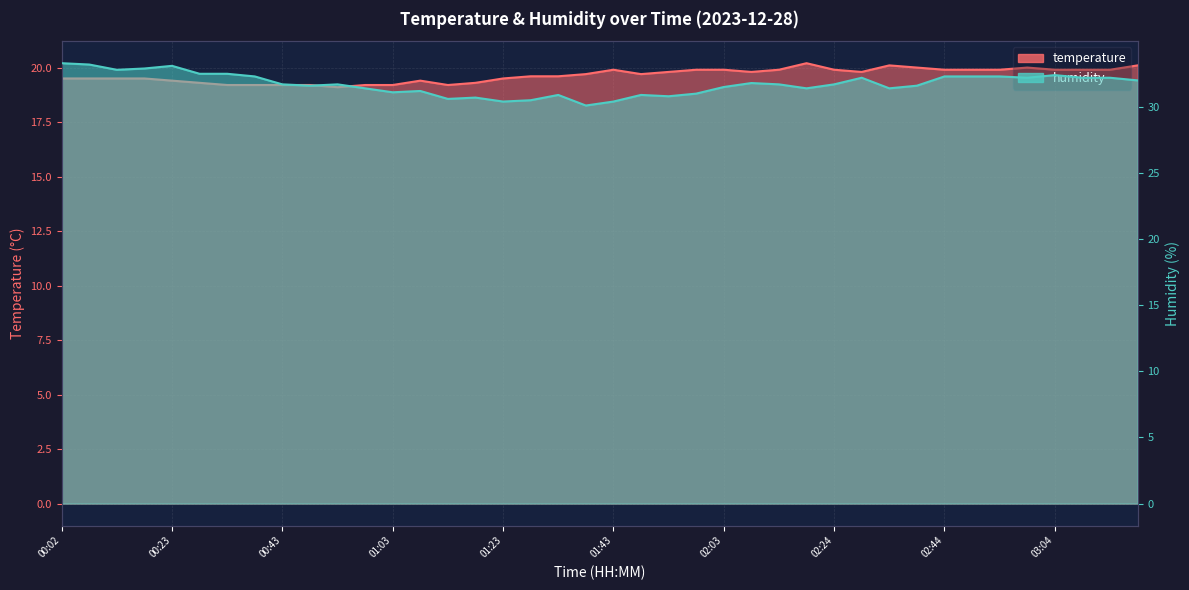

Reading left to right, transcribe all the data shown in this chart.

temperature: 00:02=19.5	00:07=19.5	00:13=19.5	00:18=19.5	00:23=19.4	00:28=19.3	00:33=19.2	00:38=19.2	00:43=19.2	00:48=19.2	00:53=19.1	00:58=19.2	01:03=19.2	01:08=19.4	01:13=19.2	01:18=19.3	01:23=19.5	01:28=19.6	01:33=19.6	01:38=19.7	01:43=19.9	01:48=19.7	01:53=19.8	01:58=19.9	02:03=19.9	02:08=19.8	02:14=19.9	02:19=20.2	02:24=19.9	02:29=19.8	02:34=20.1	02:39=20.0	02:44=19.9	02:49=19.9	02:54=19.9	02:59=20.0	03:04=19.9	03:09=19.9	03:14=19.9	03:19=20.1
humidity: 00:02=33.3	00:07=33.2	00:13=32.8	00:18=32.9	00:23=33.1	00:28=32.5	00:33=32.5	00:38=32.3	00:43=31.7	00:48=31.6	00:53=31.7	00:58=31.4	01:03=31.1	01:08=31.2	01:13=30.6	01:18=30.7	01:23=30.4	01:28=30.5	01:33=30.9	01:38=30.1	01:43=30.4	01:48=30.9	01:53=30.8	01:58=31.0	02:03=31.5	02:08=31.8	02:14=31.7	02:19=31.4	02:24=31.7	02:29=32.2	02:34=31.4	02:39=31.6	02:44=32.3	02:49=32.3	02:54=32.3	02:59=32.2	03:04=32.4	03:09=32.2	03:14=32.2	03:19=32.0